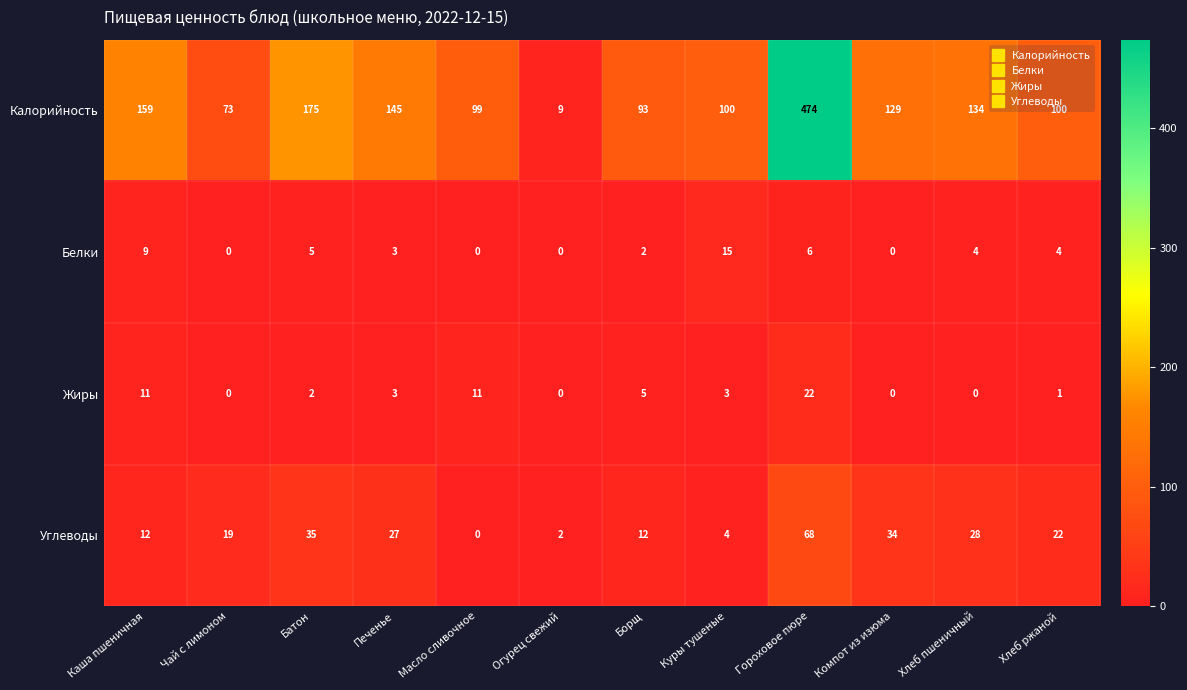

Which category has the highest value across all series?

Гороховое пюре